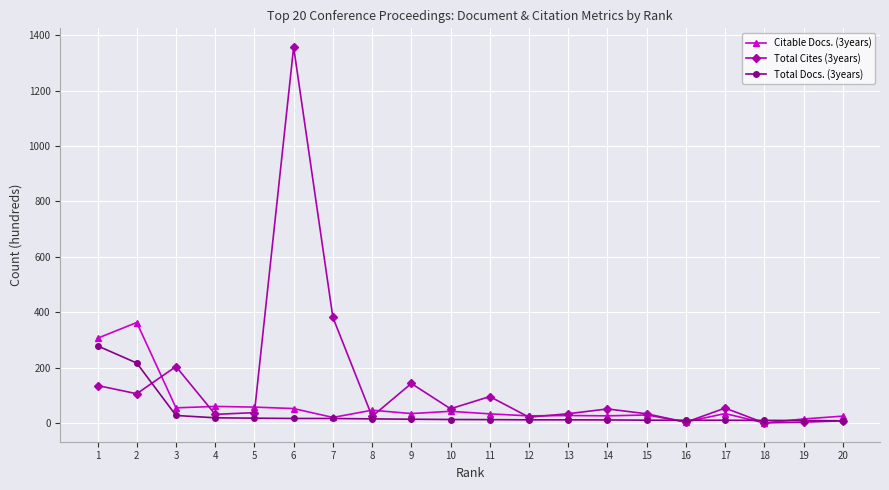

What is the value of the Citable Docs. (3years) point at the 12th from the left?

25.5